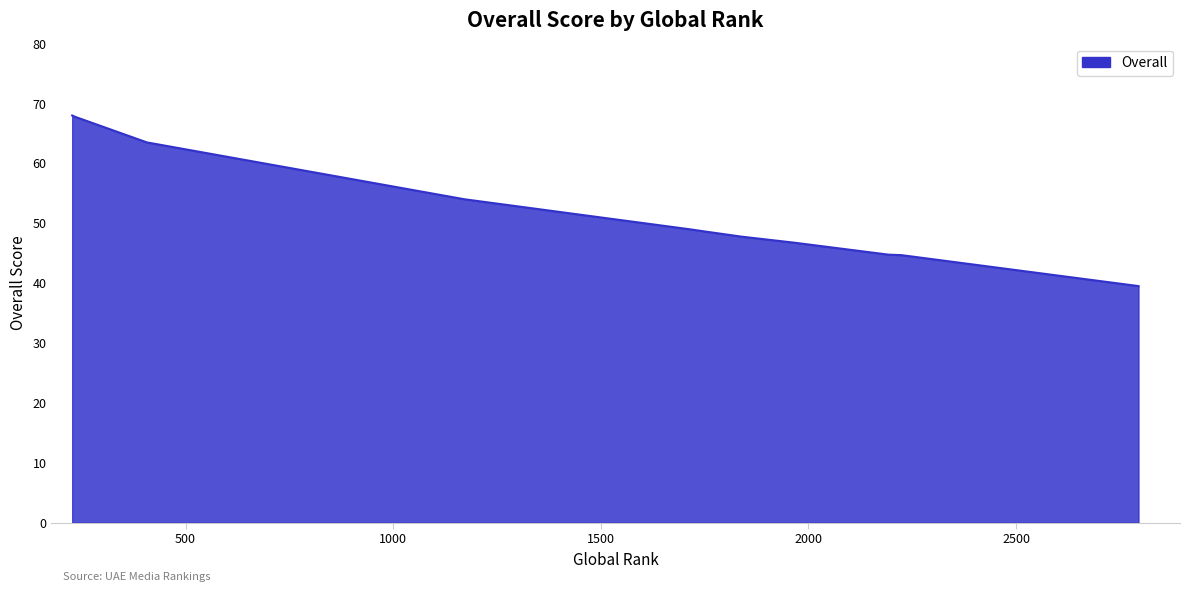

What is the smallest value displayed?

39.5